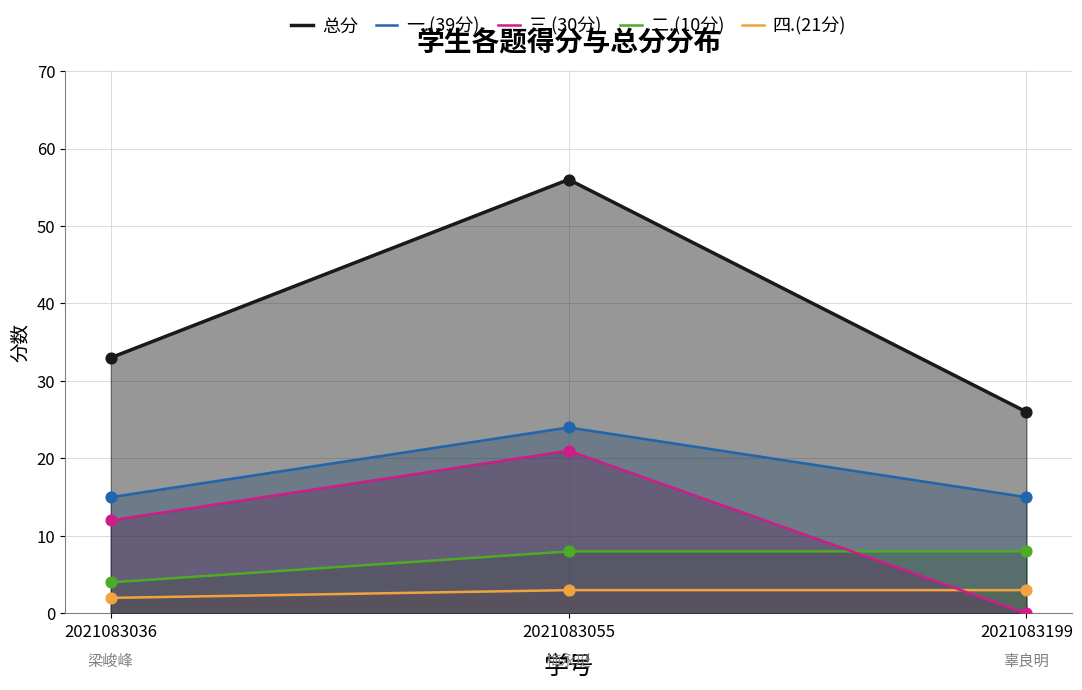

At which category is the sum across all series the highest?

2021083055